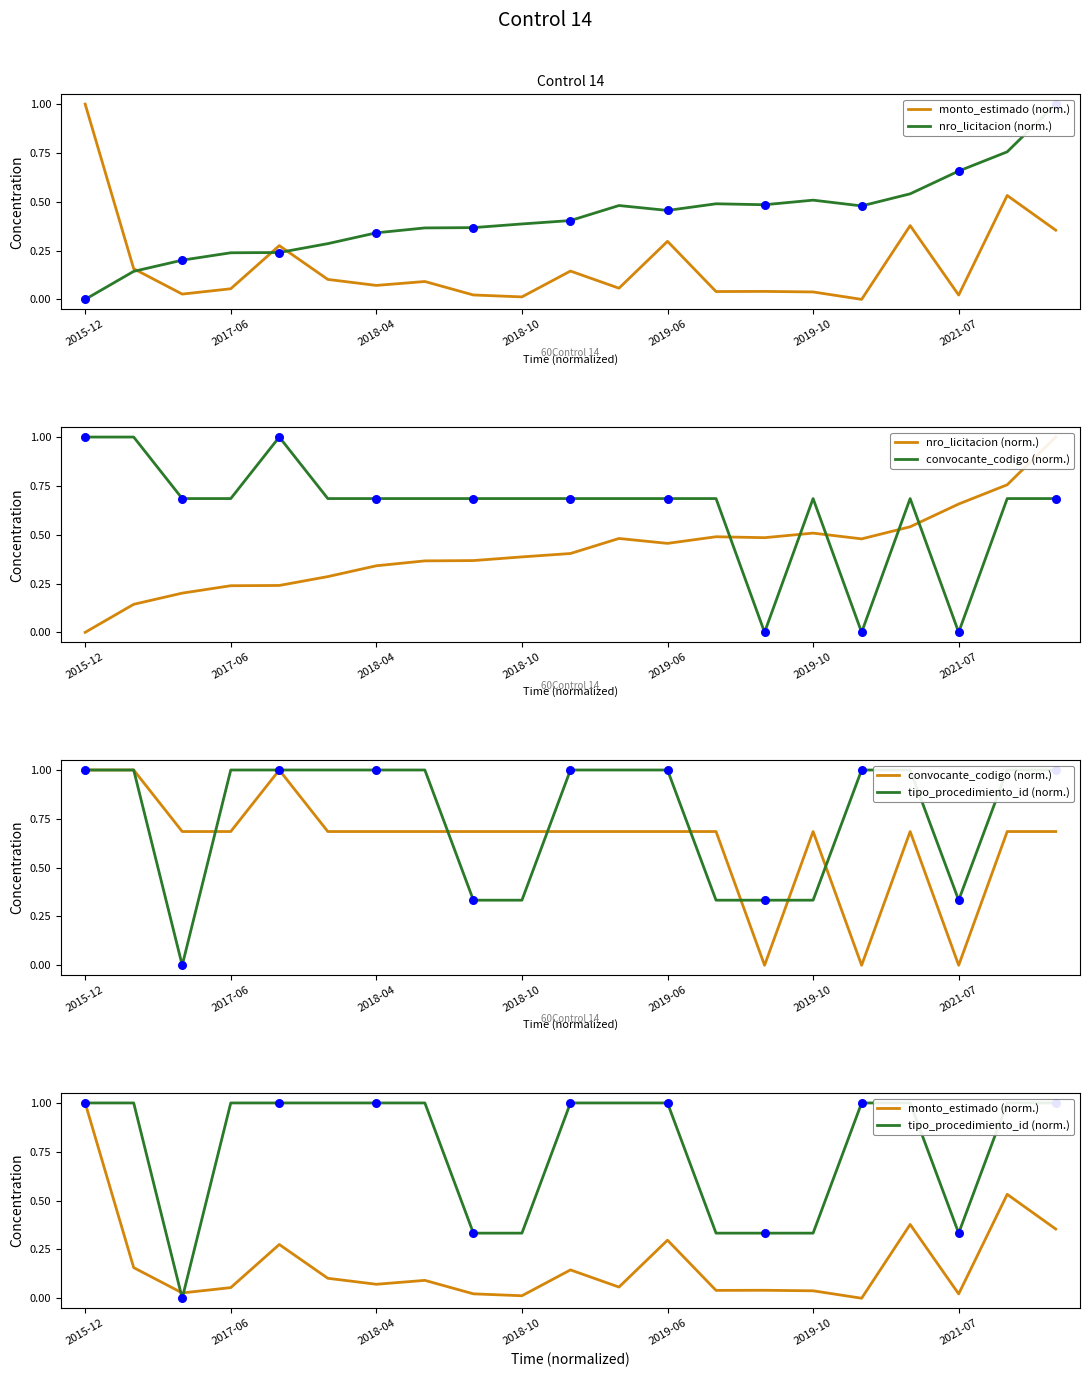

Which series has the largest Y range (max minus min)?

monto_estimado (norm.)